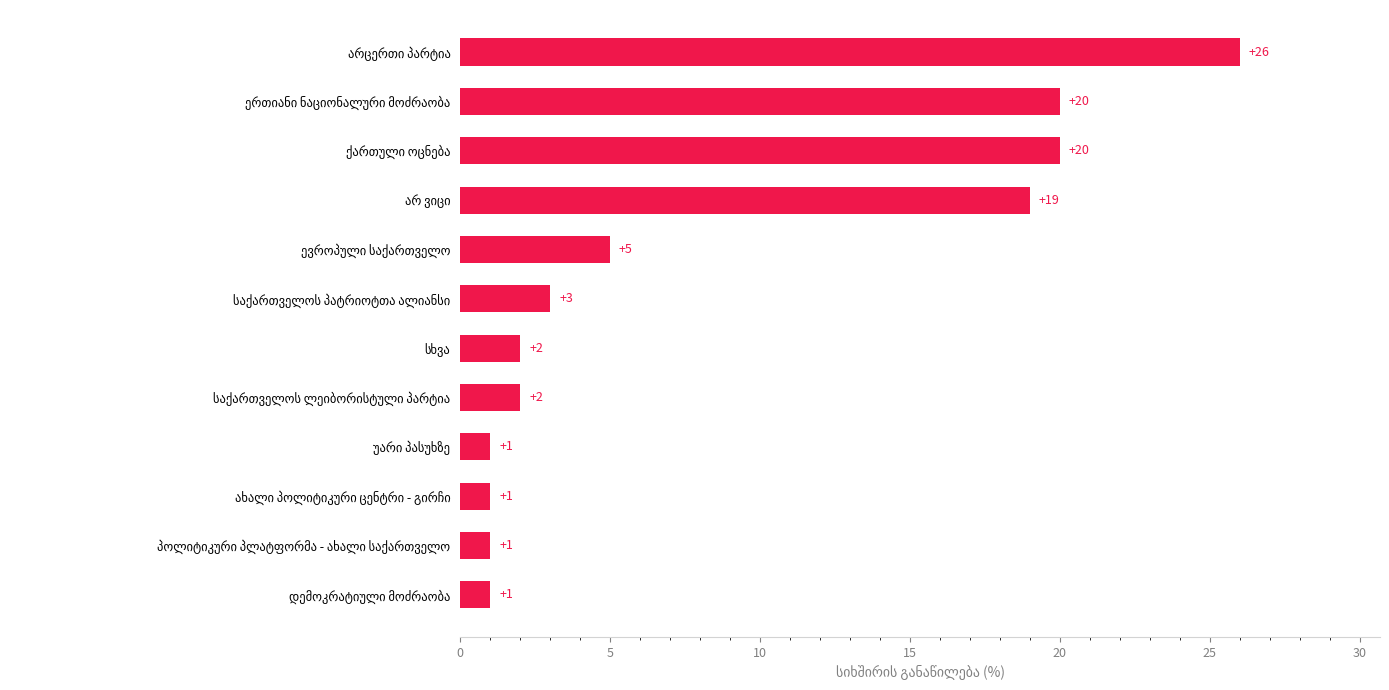

What is the sum of all values?

101